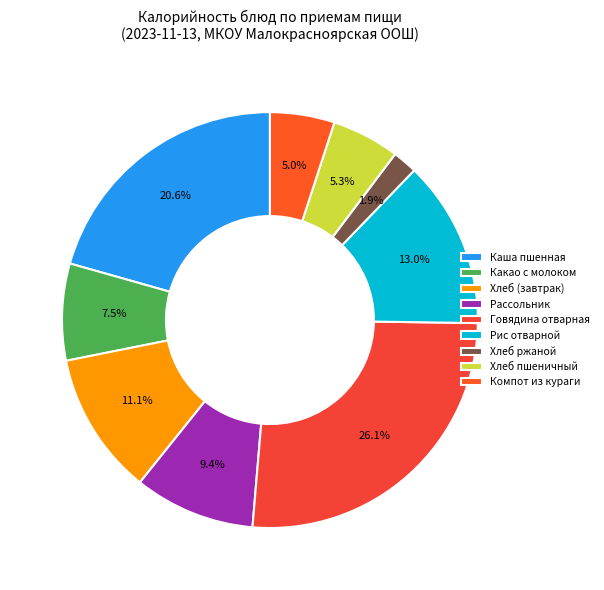

What is the smallest slice in the pie chart?

Хлеб ржаной